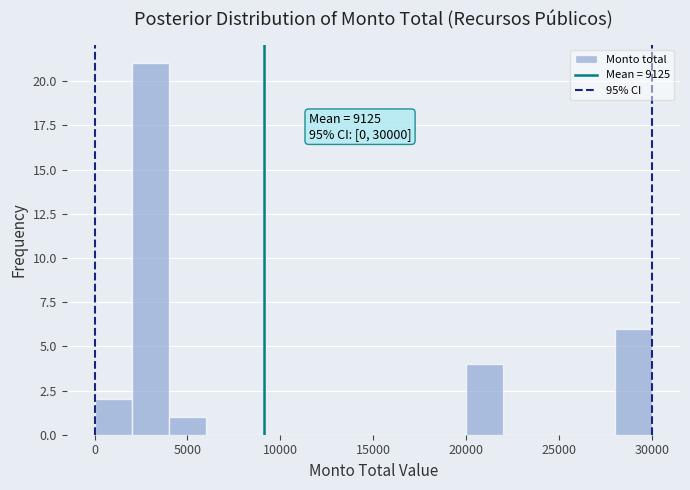

Which range on the x-axis has the tallest bar?

2000 to 4000